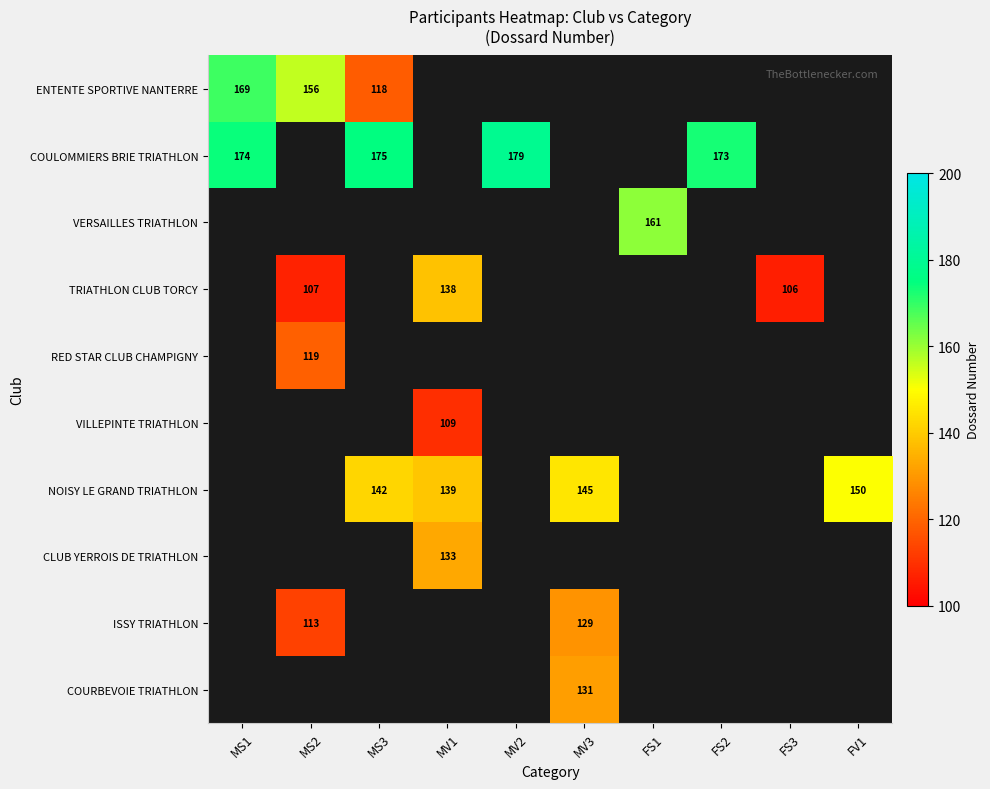

The value of ISSY TRIATHLON at MS2 is 197. True or false?

False